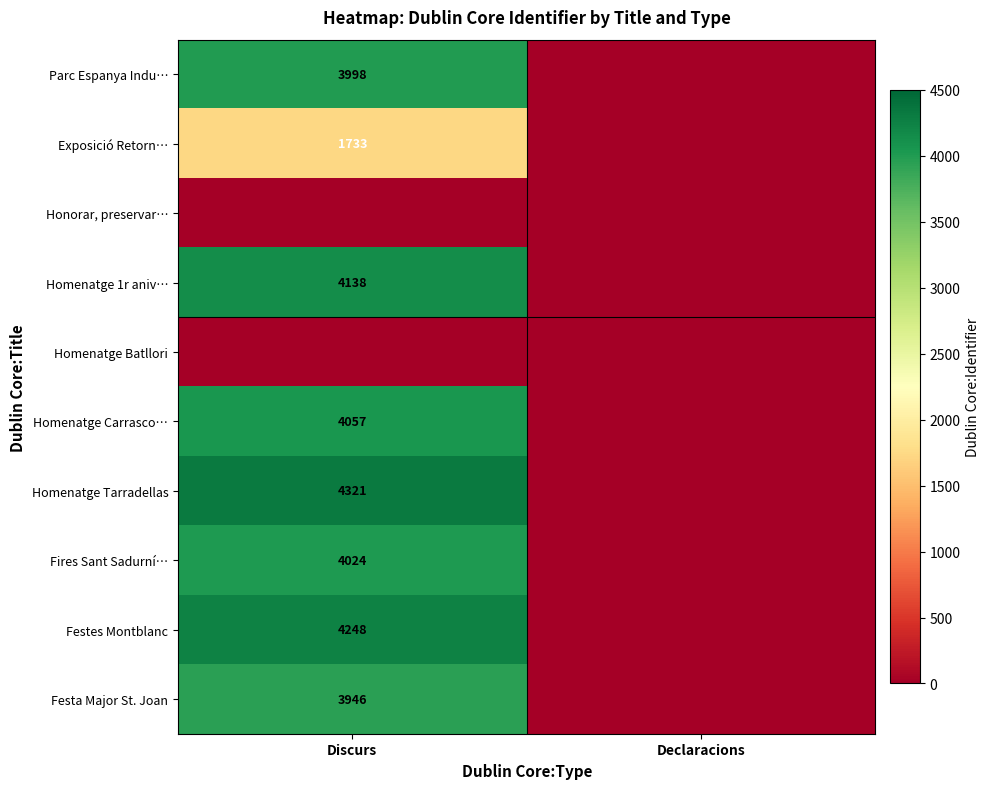

The Homenatge Tarradellas series shows 4321 at Discurs. True or false?

True